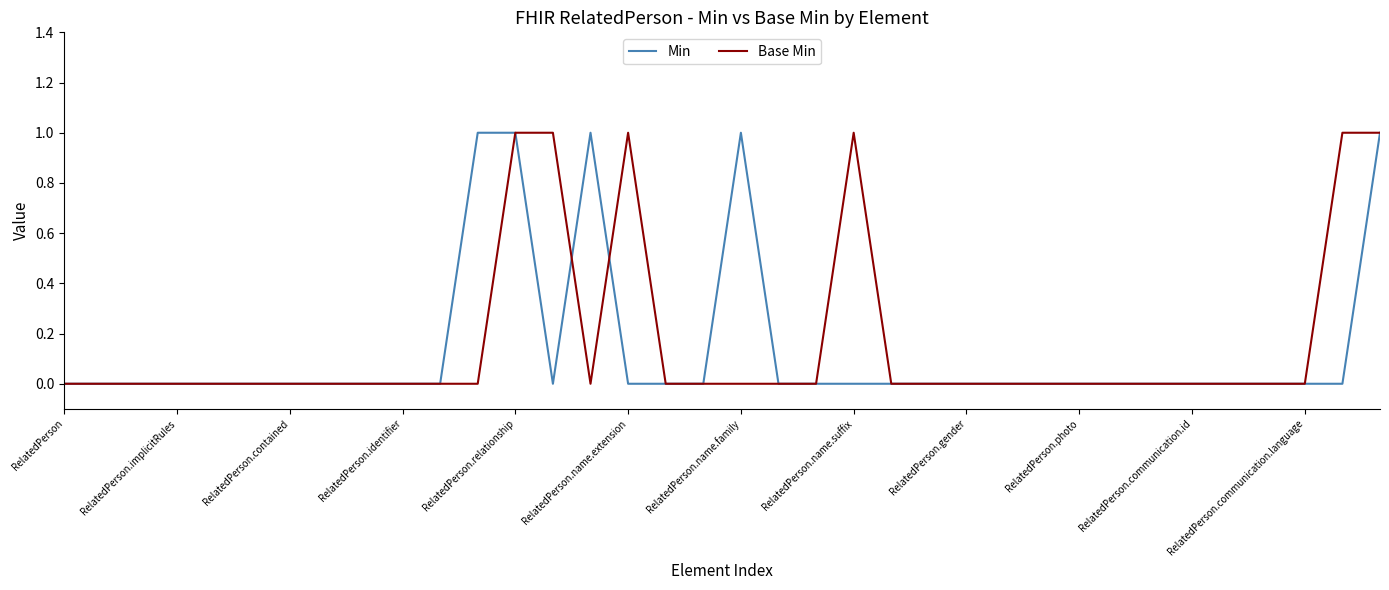

What is the greatest value displayed?

1